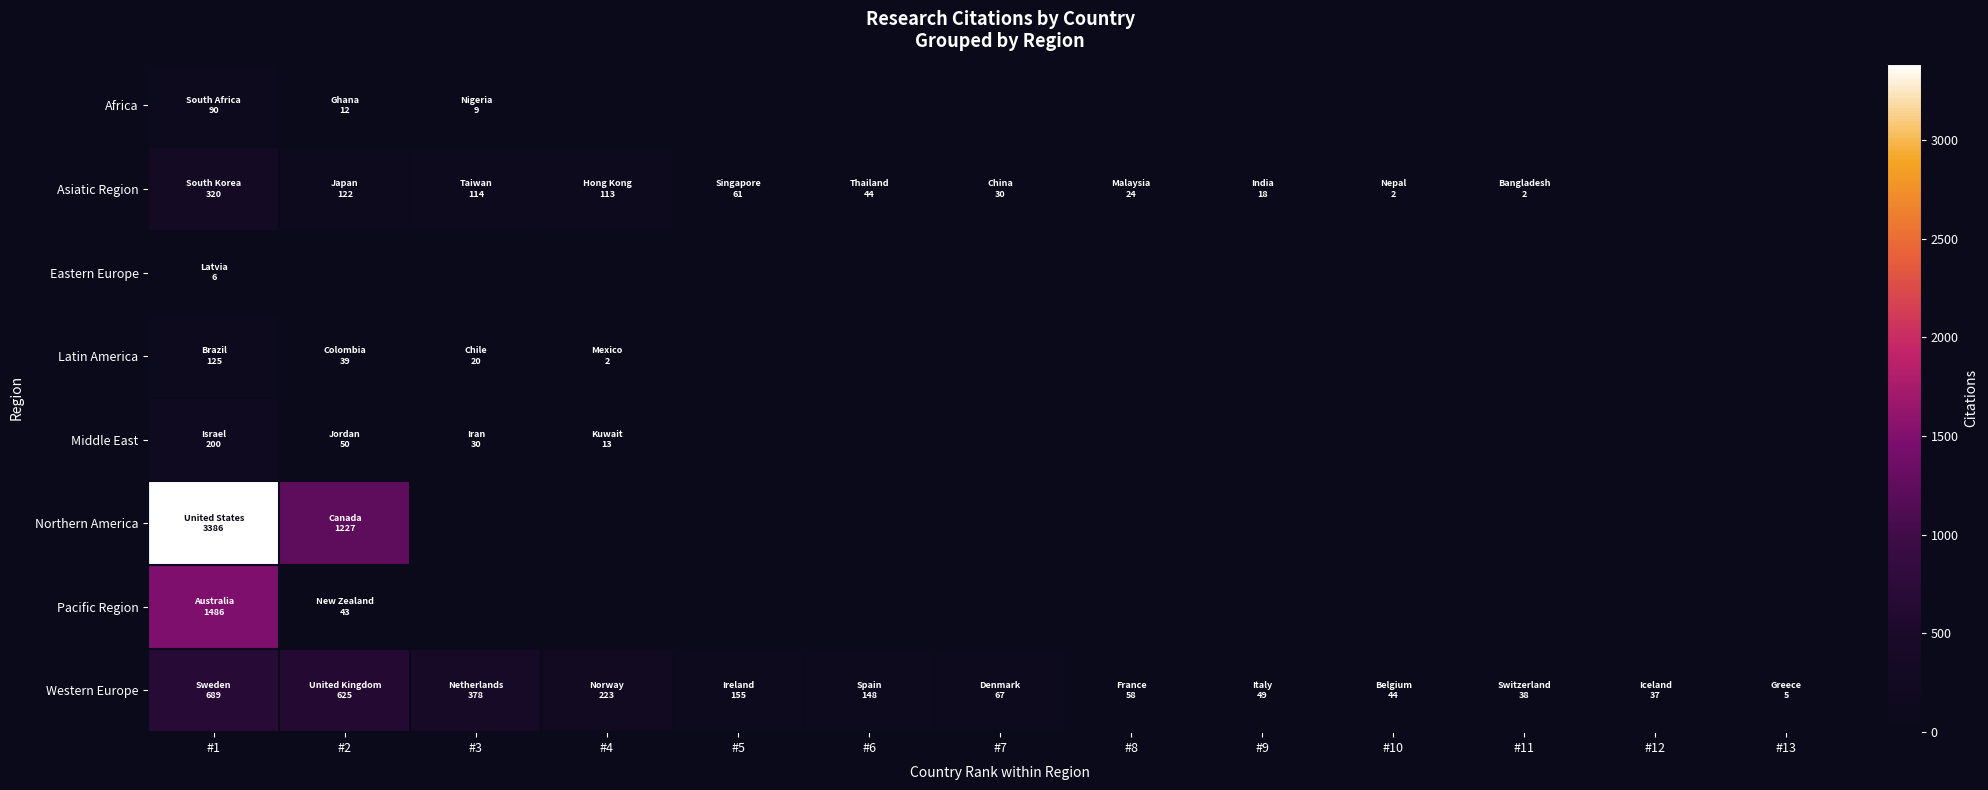

Which series changed the most between #6 and #9?

Western Europe